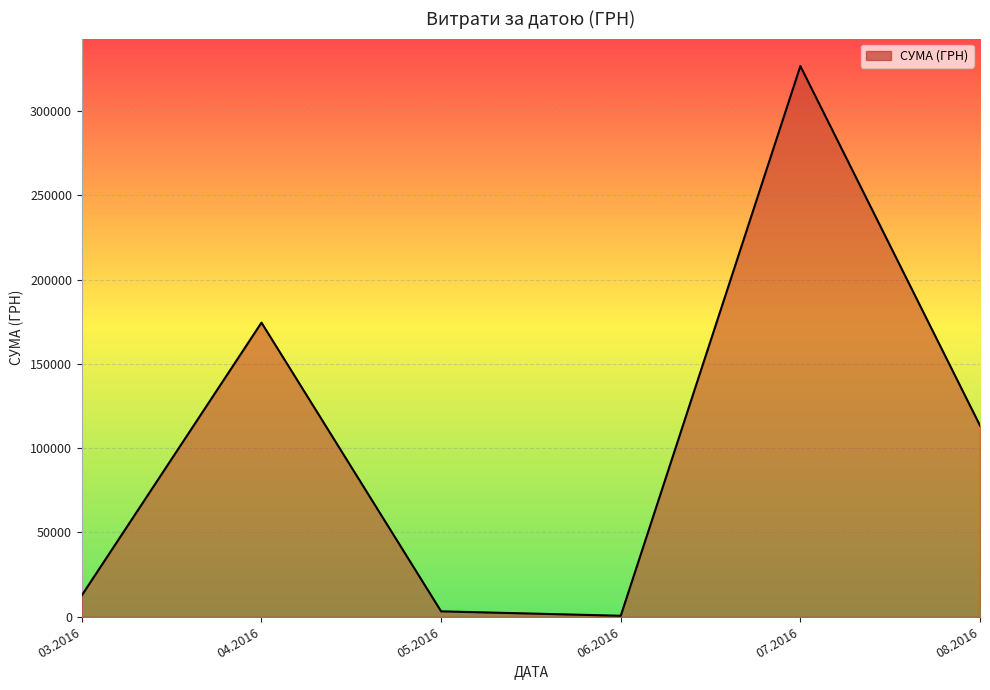

Approximately how many times larger is the value at 08.2016 compared to 07.2016?

0.3